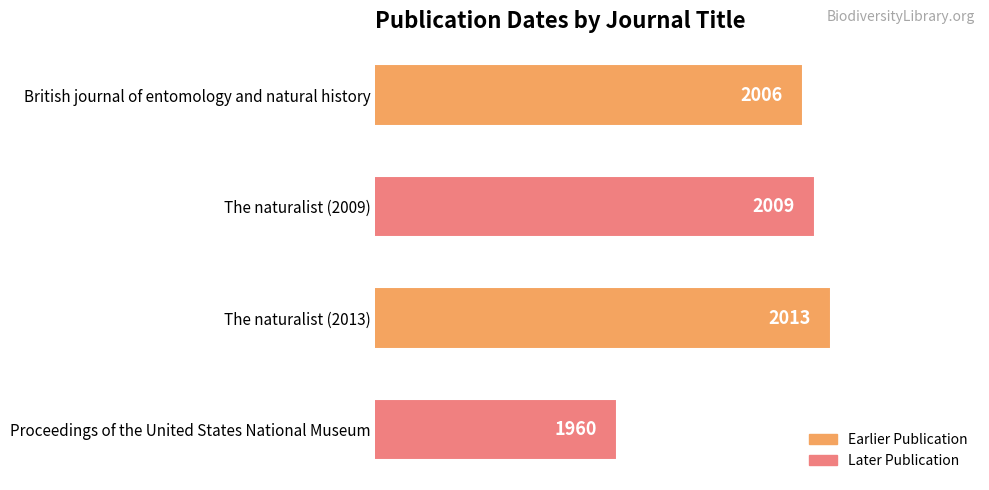

What is the label of the 4th bar from the bottom?

British journal of entomology and natural history